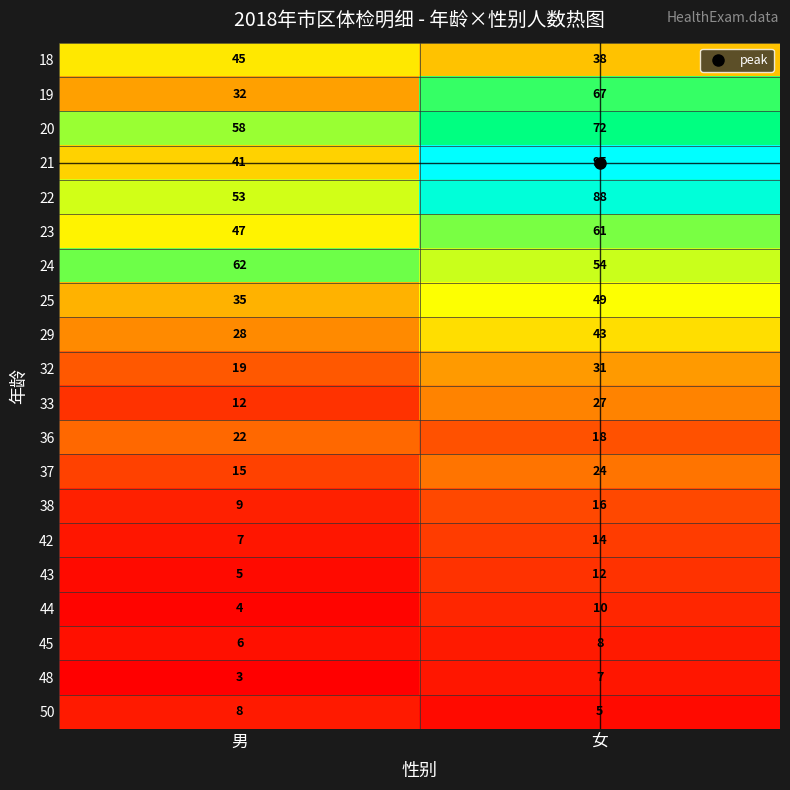

What value does the 45 series have at 男?

6